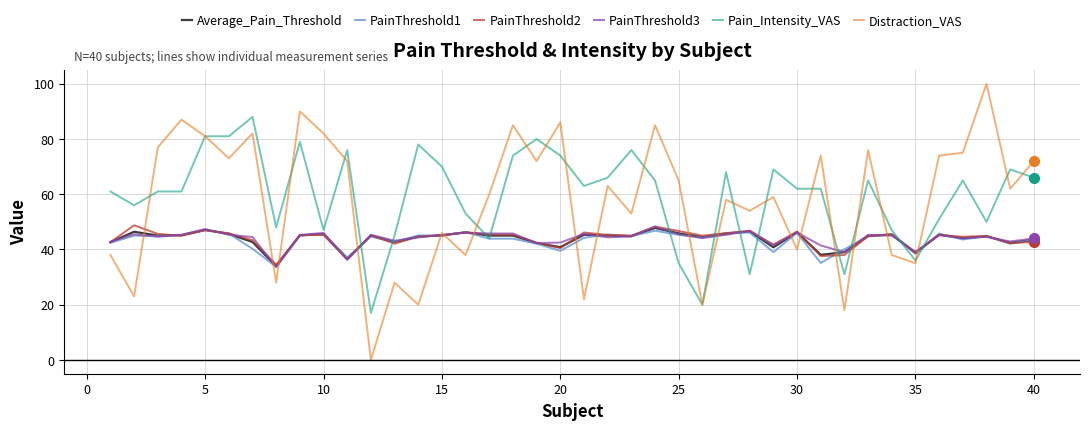

Which series has the largest range (max minus min)?

Distraction_VAS